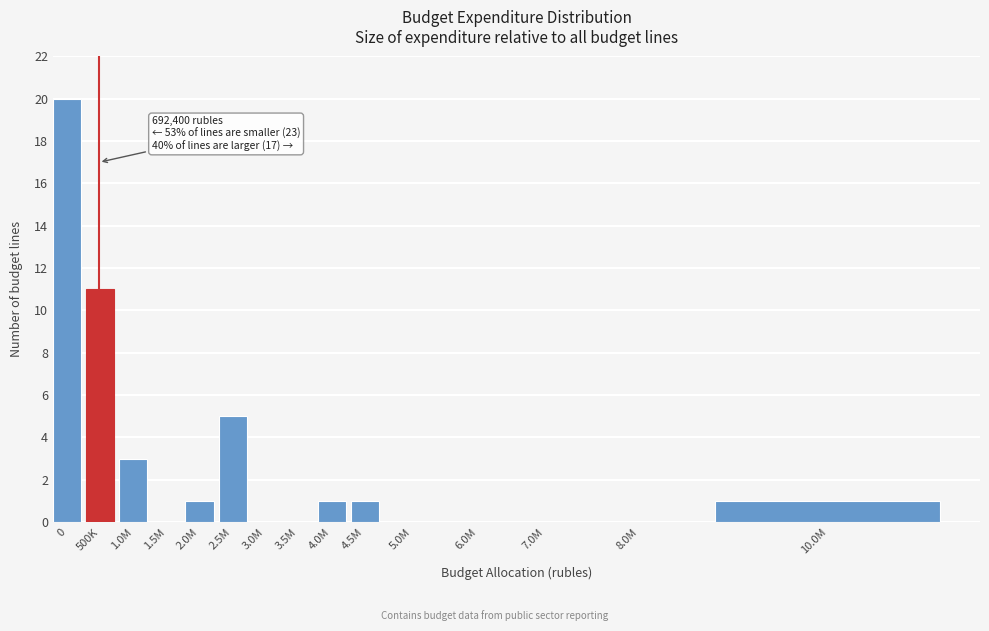

Reading left to right, what are all the values shown in this chart?

0=20	500K=11	1.0M=3	1.5M=0	2.0M=1	2.5M=5	3.0M=0	3.5M=0	4.0M=1	4.5M=1	5.0M=0	6.0M=0	7.0M=0	8.0M=0	10.0M=1